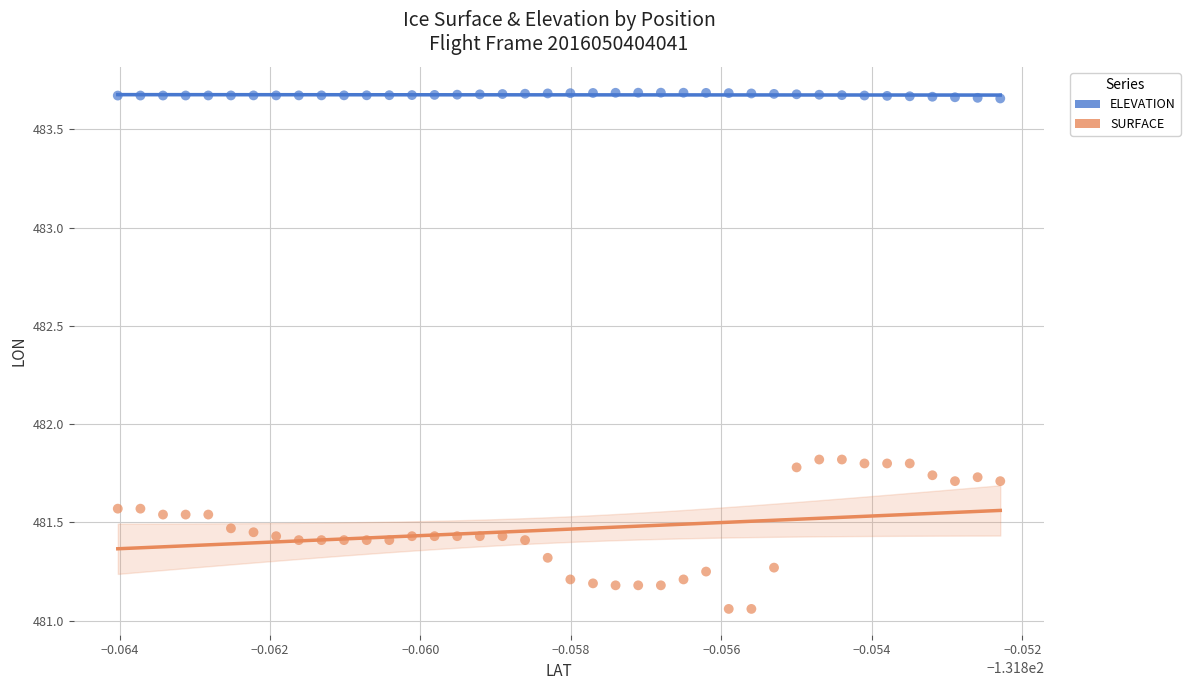

Which series has the largest Y range (max minus min)?

SURFACE